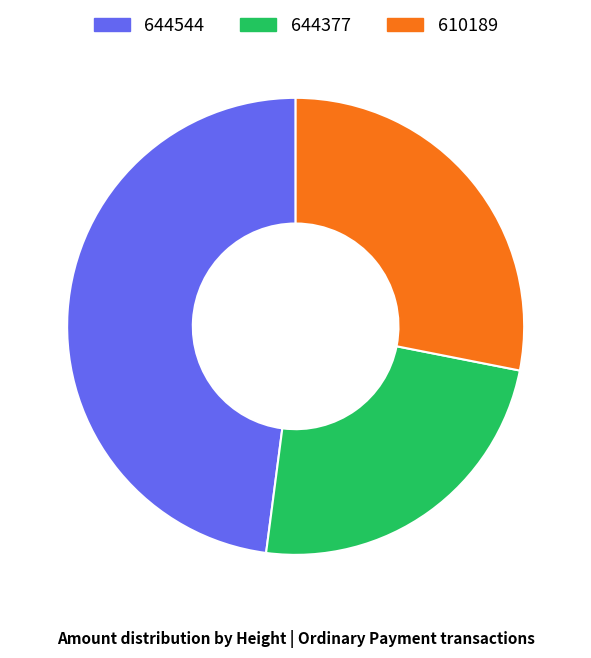

True or false: 644544 accounts for 37% of the total.

False